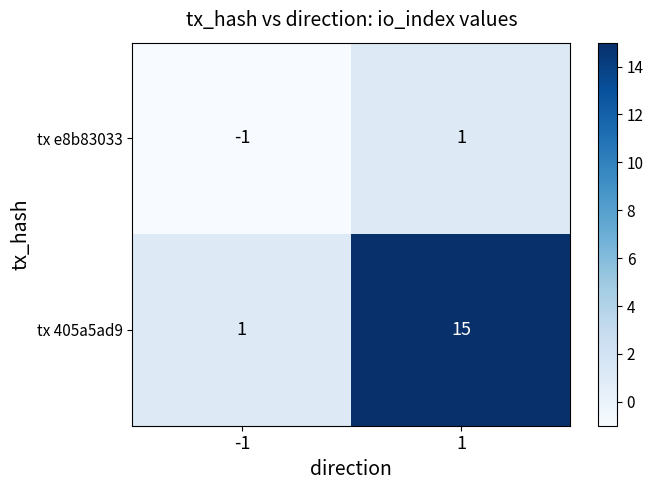

At how many categories does at least one series exceed 9?

1